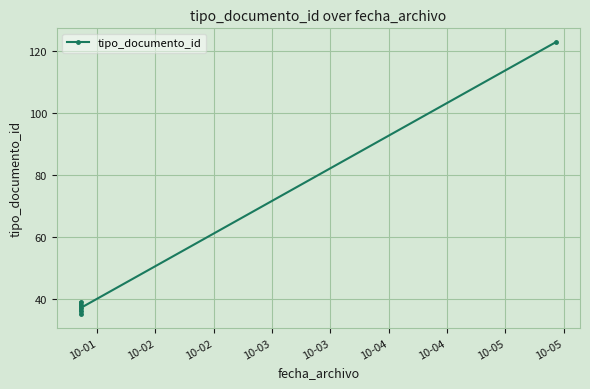

How many lines are shown in the chart?

1